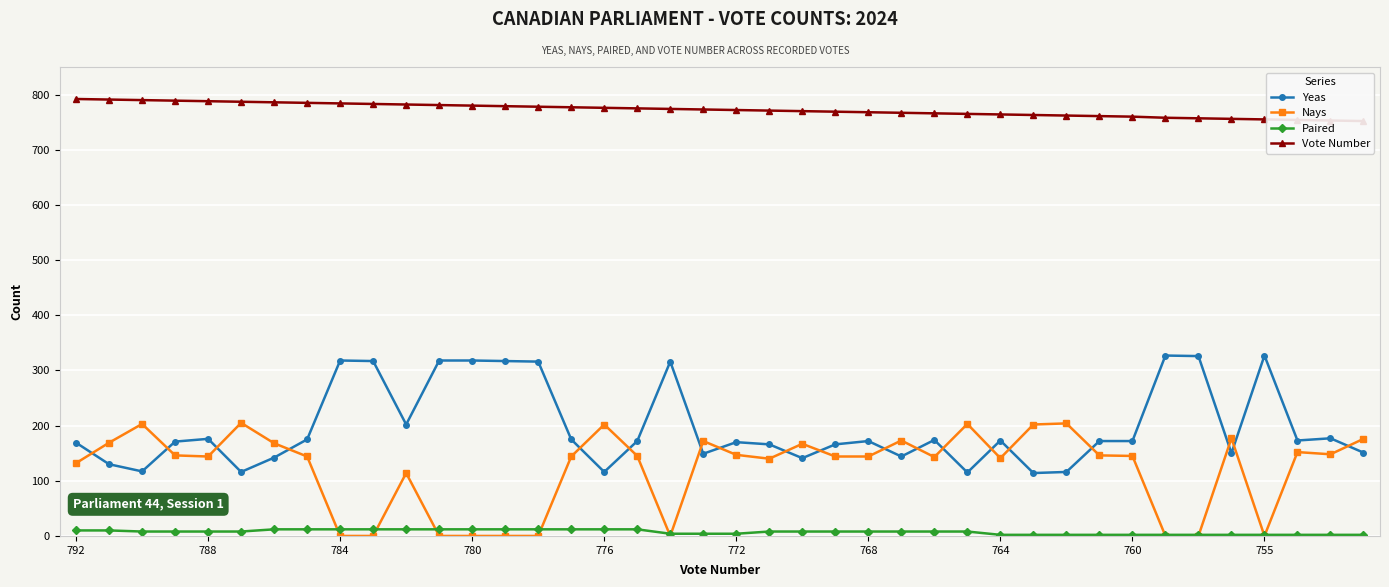

Rank the series at 29 from highest to lowest value.

Vote Number, Nays, Yeas, Paired